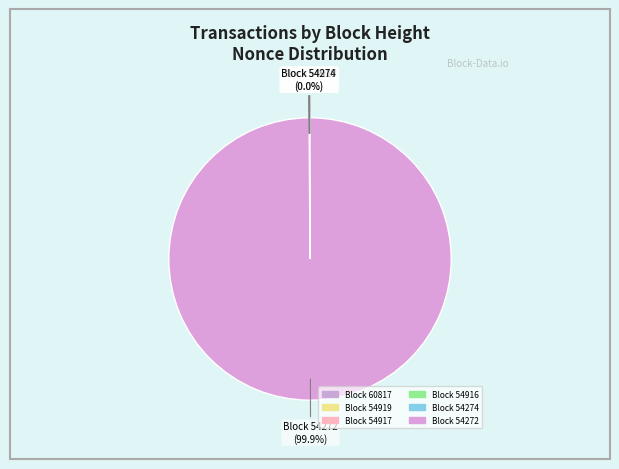

True or false: 54274 accounts for 8% of the total.

False